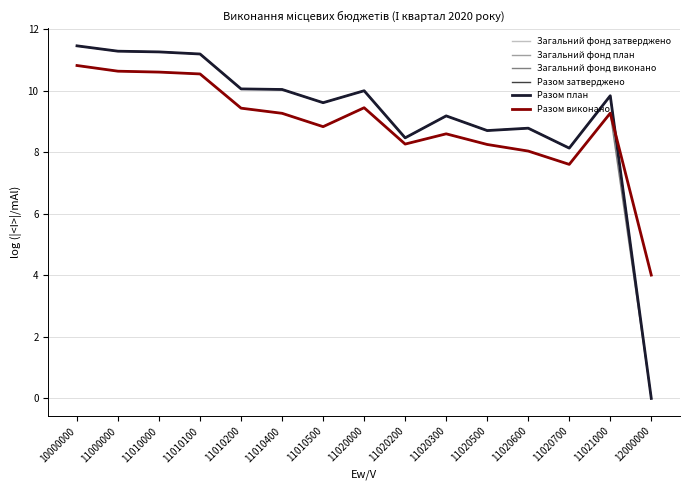

What is the spread (max minus min) of values at 11010000?

0.7